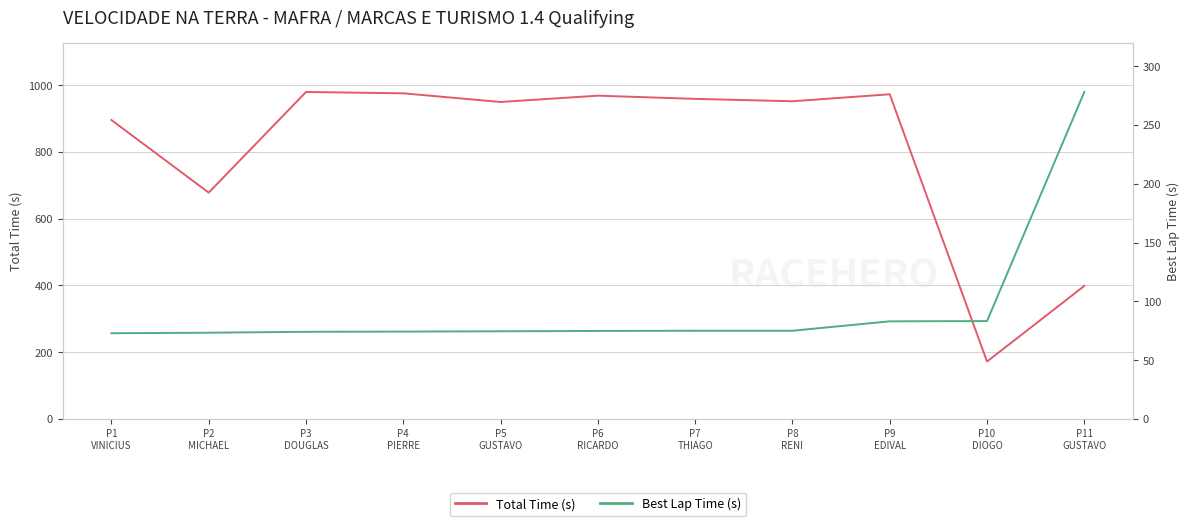

True or false: Total Time (s) and Best Lap Time (s) intersect in this chart.

False